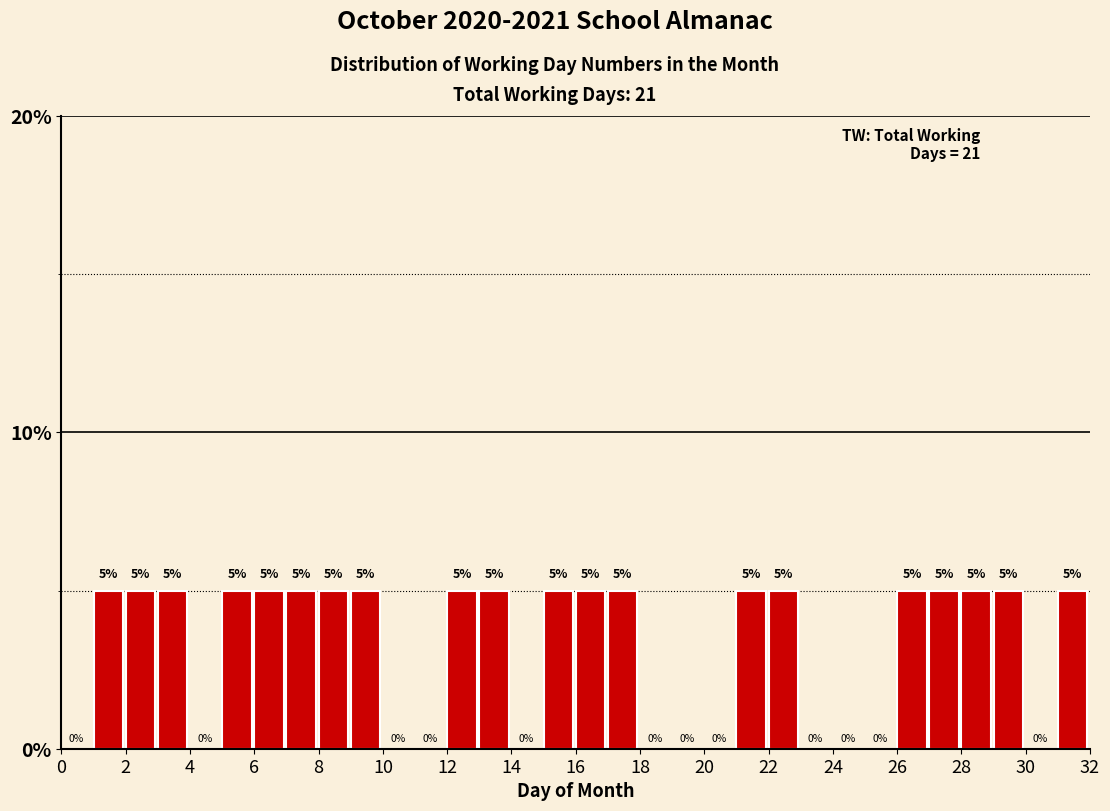

What is the height of the bar covering 27 to 28 on the x-axis?

5